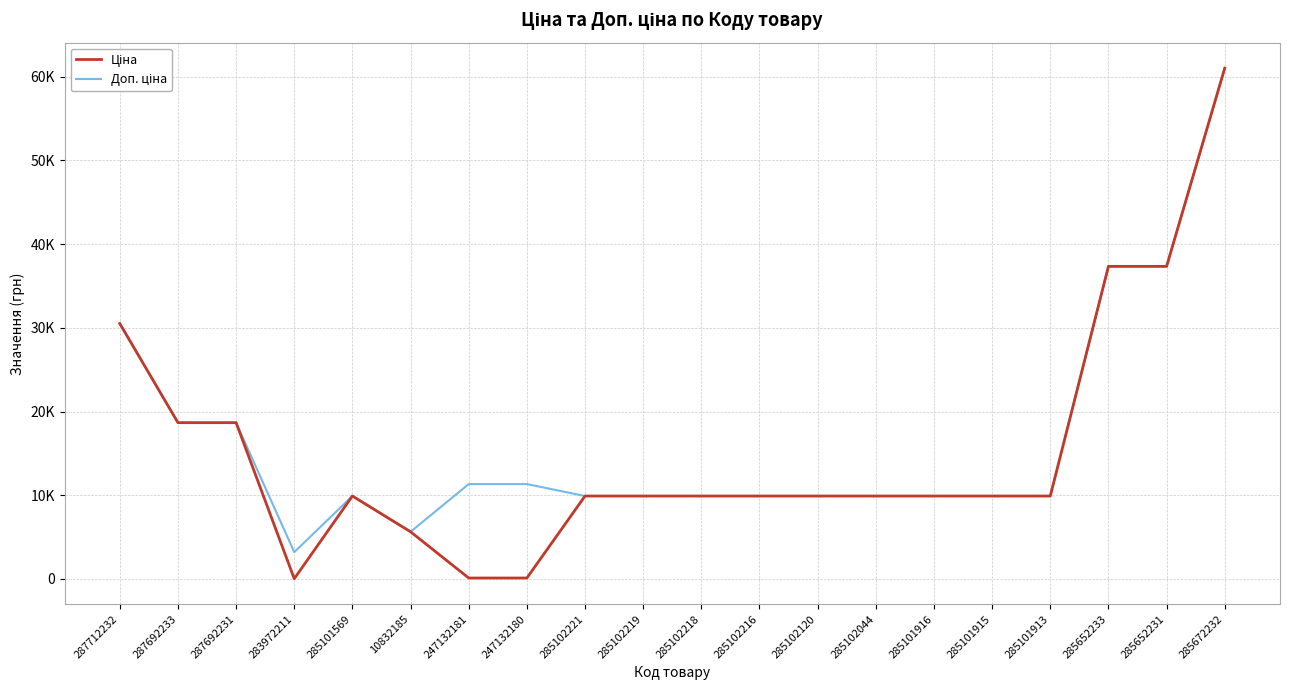

What is the value of the Доп. ціна point at the 5th from the left?

9908.5